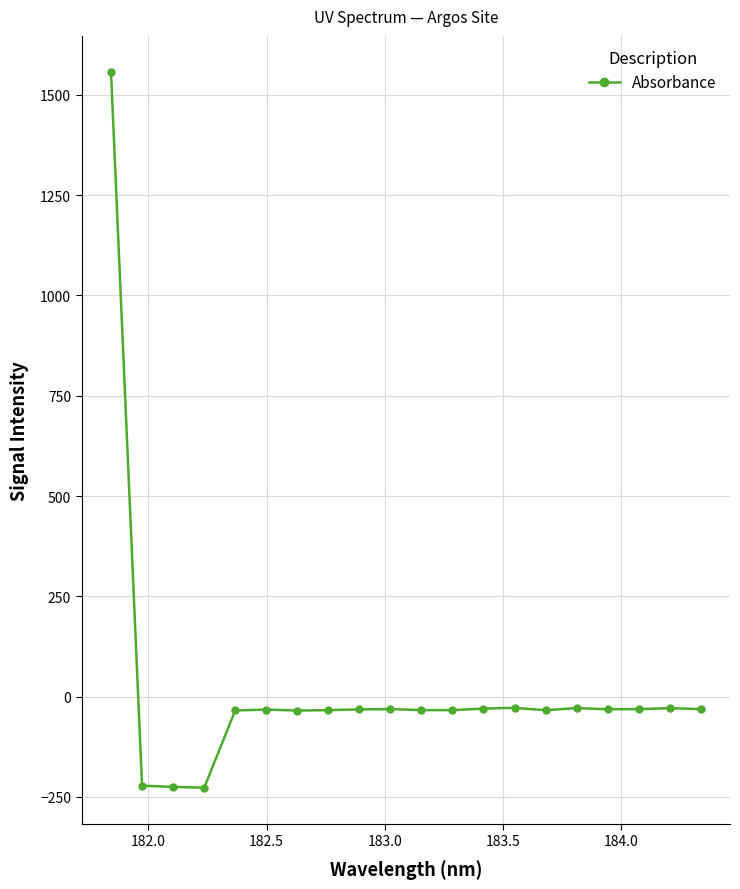

What is the value of the 4th point from the left?

-227.2